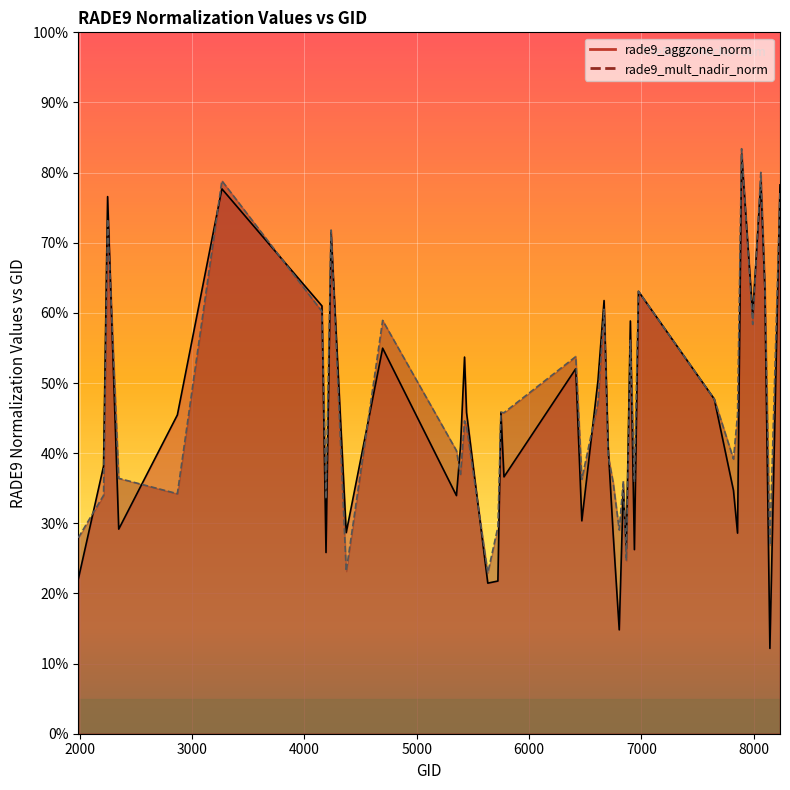

Reading left to right, transcribe all the data shown in this chart.

rade9_aggzone_norm: 0.2	0.4	0.8	0.3	0.5	0.8	0.6	0.3	0.7	0.3	0.5	0.3	0.4	0.5	0.5	0.2	0.2	0.5	0.4	0.5	0.3	0.5	0.6	0.4	0.3	0.1	0.3	0.3	0.6	0.3	0.6	0.5	0.3	0.3	0.8	0.6	0.8	0.6	0.1	0.8
rade9_mult_nadir_norm: 0.3	0.3	0.7	0.4	0.3	0.8	0.6	0.3	0.7	0.2	0.6	0.4	0.4	0.4	0.4	0.2	0.3	0.5	0.5	0.5	0.4	0.5	0.6	0.4	0.4	0.3	0.4	0.2	0.6	0.4	0.6	0.5	0.4	0.5	0.8	0.6	0.8	0.6	0.3	0.8